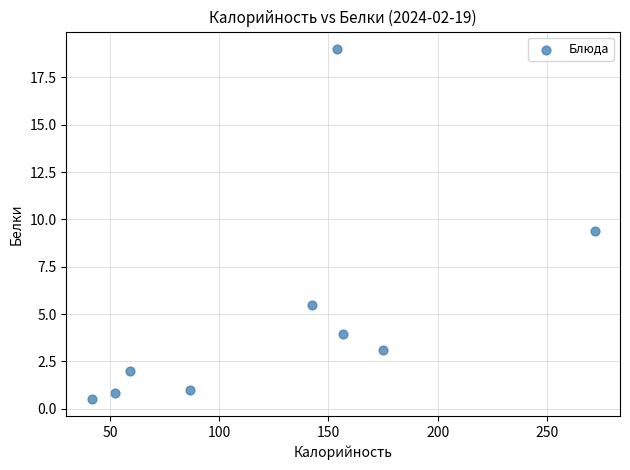

What is the average X value?

126.7